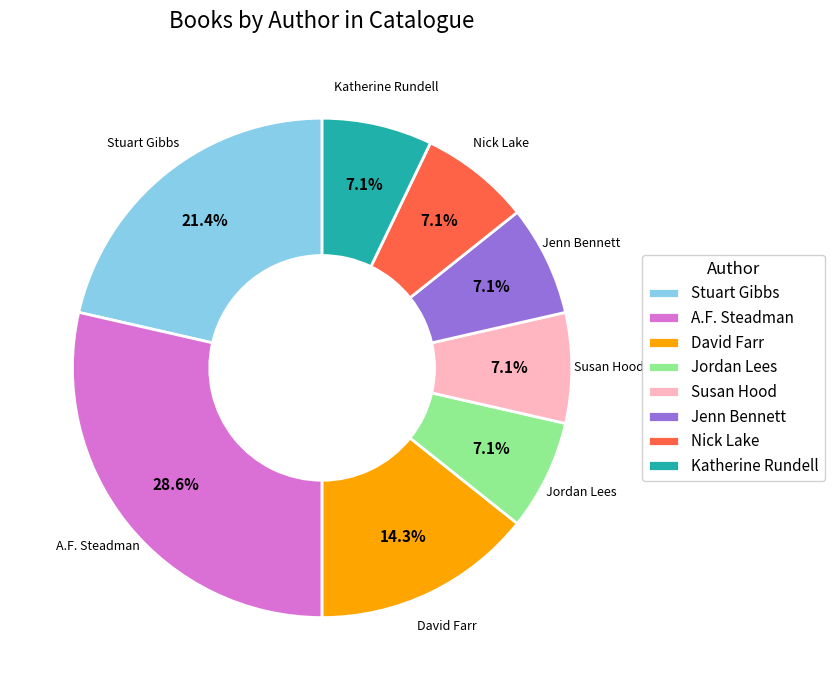

What is the total percentage of David Farr and Susan Hood?

21.4%